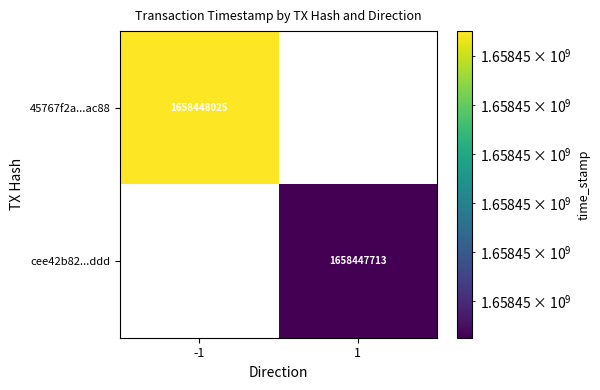

Reading left to right, what are all the values shown in this chart?

45767f2a99d7813fed4f6ec3814f0bb7d80ac88: -1	1658448025
cee42b82c4f277a411512f9a965ef665ec25ddd: 1	1658447713